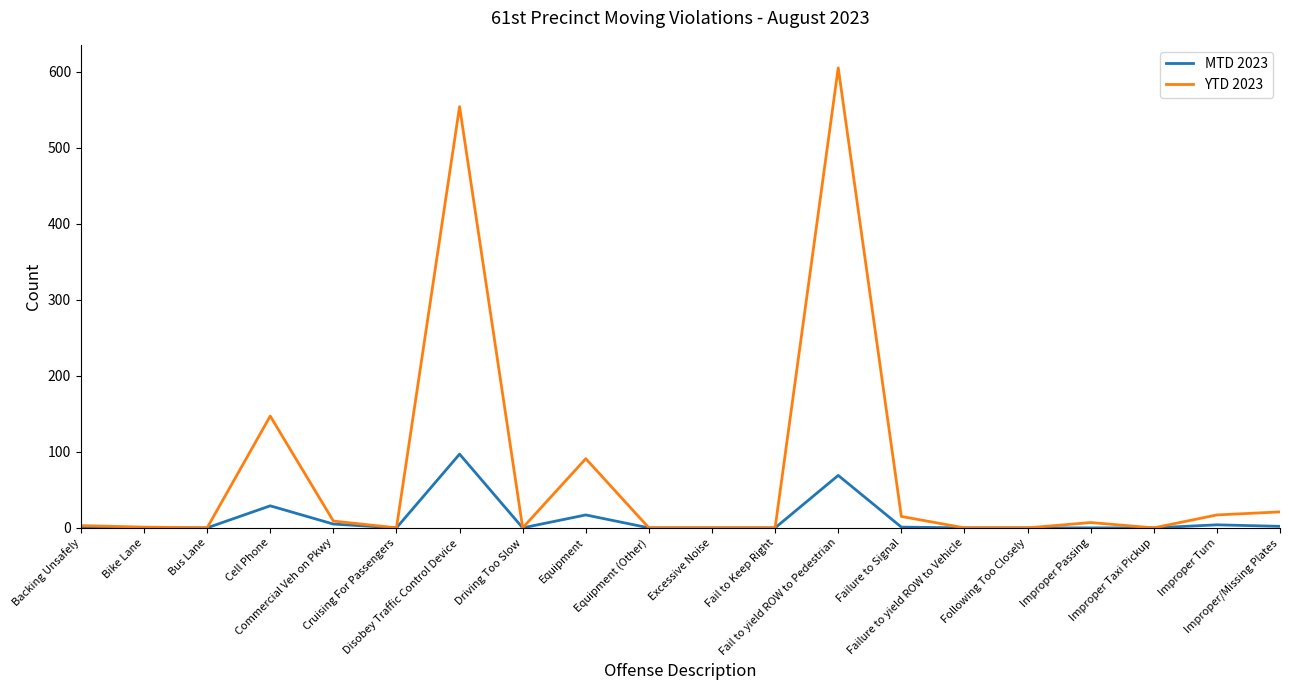

What is the maximum value for YTD 2023?

605